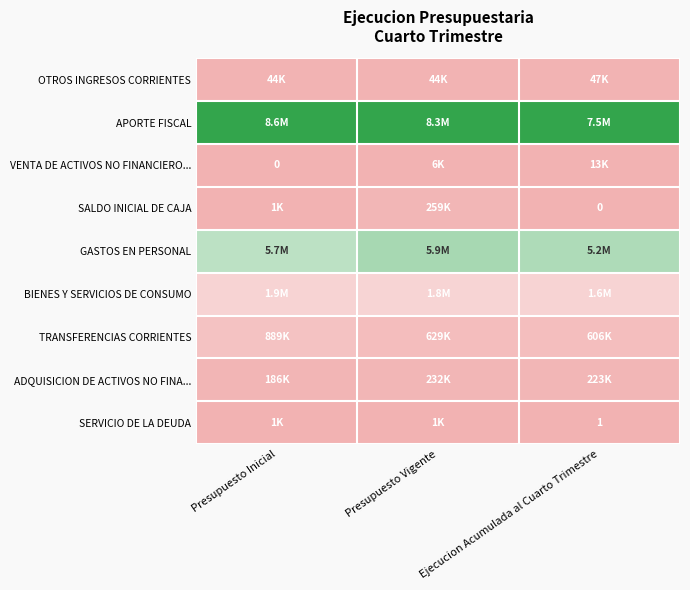

Count the number of categories in the chart.

3